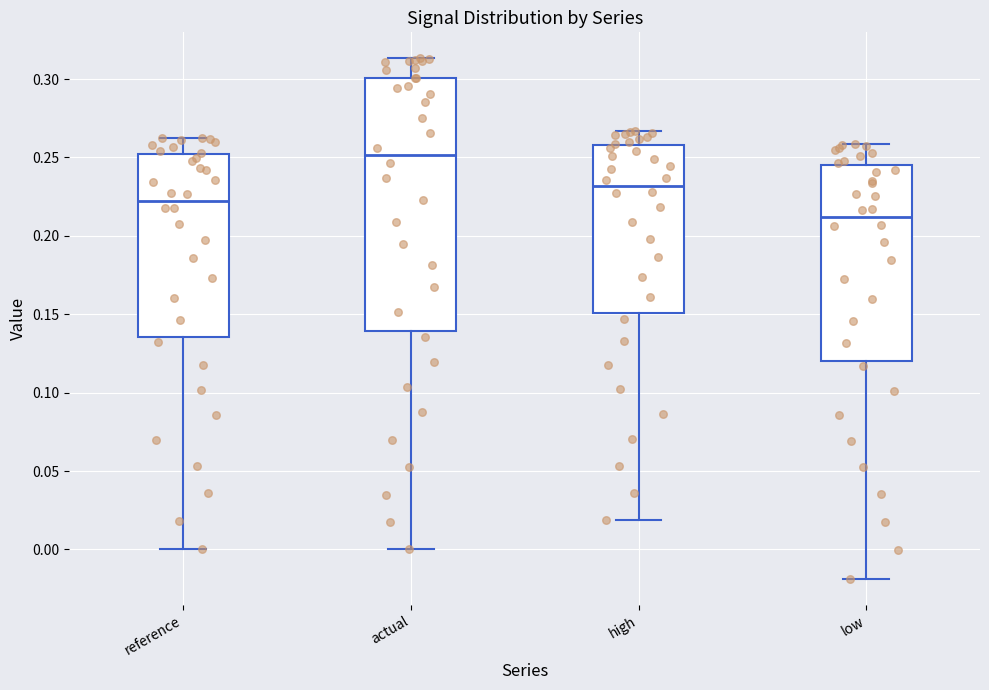

Which box is the tallest, from its lower edge to its upper edge?

actual